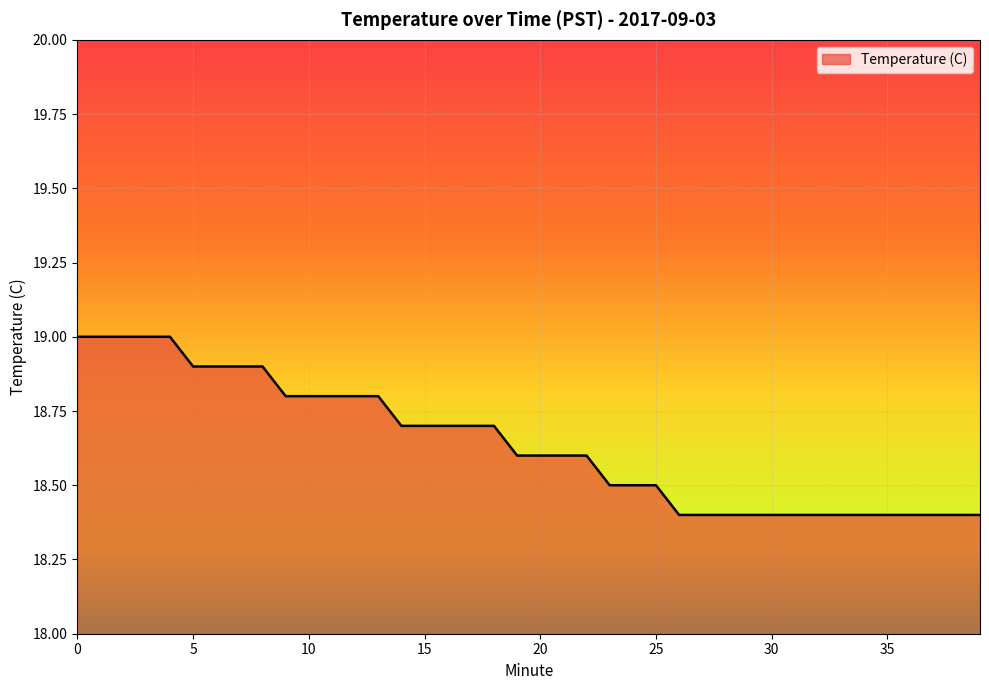

What is the smallest value displayed?

18.4